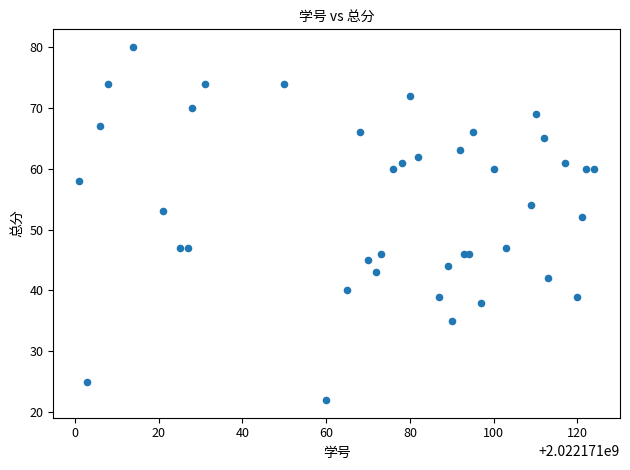

What Y value in the scatter plot is closest to 51?

52